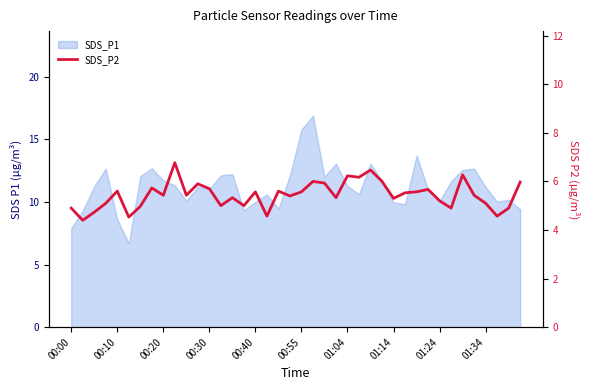

Approximately how many times larger is the value at 11 compared to 33?

1.2